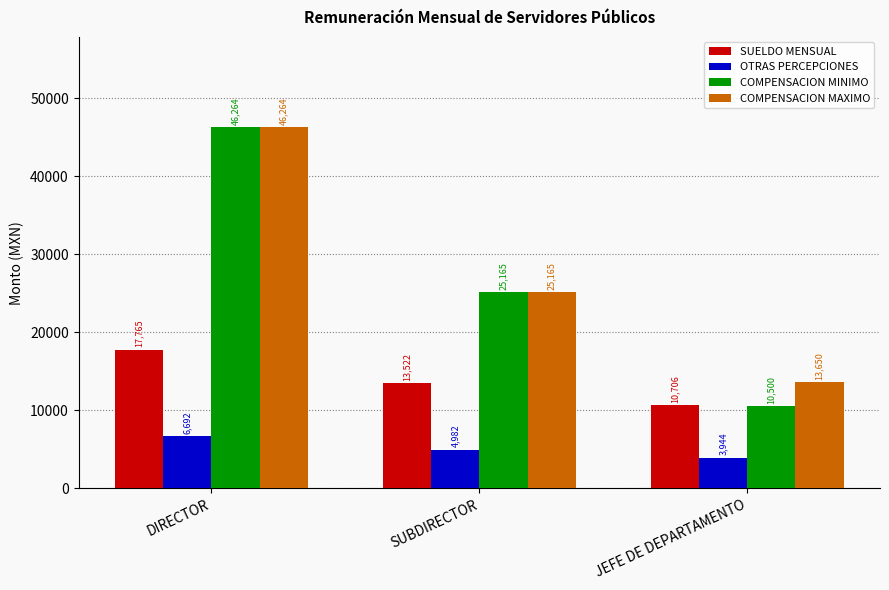

Which series has the largest range (max minus min)?

COMPENSACION MINIMO